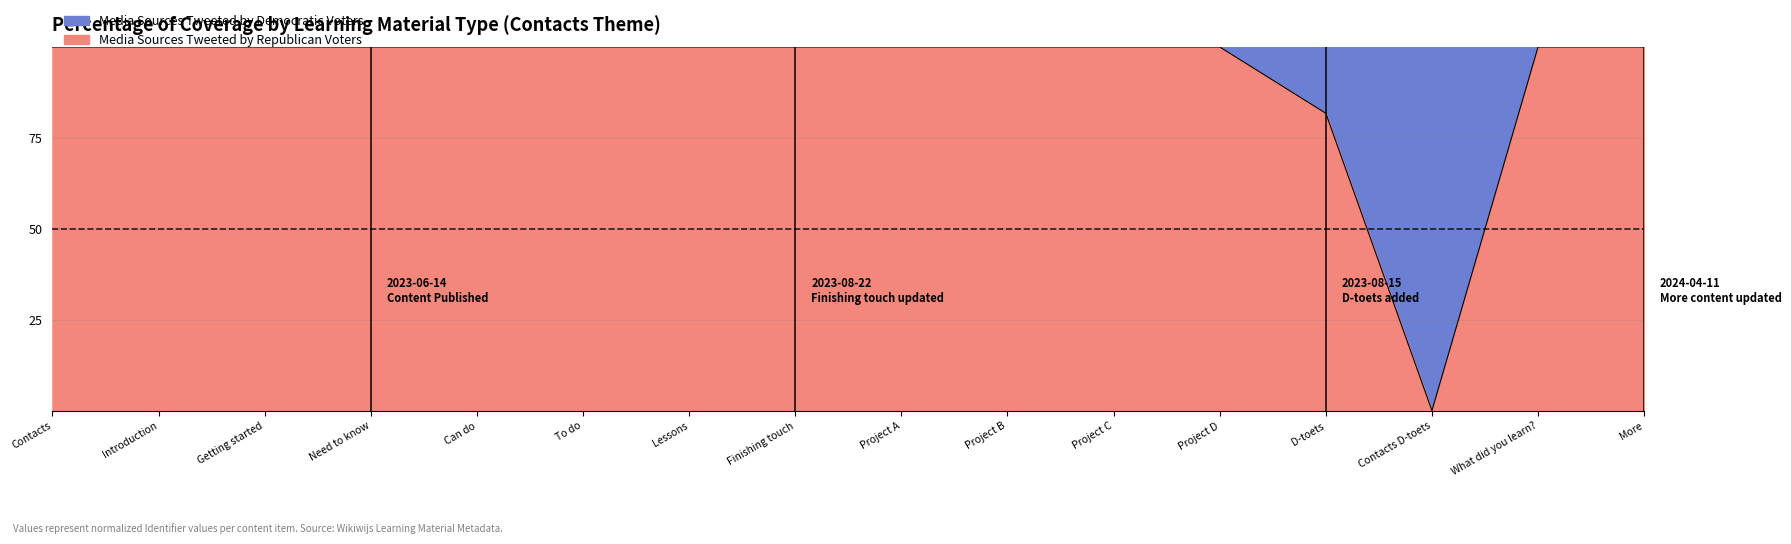

How many interior local peaks (higher than both neighbors) does the data have?

1